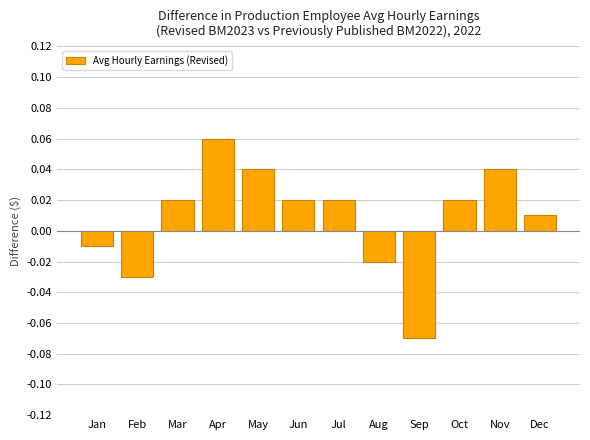

Where does the data first go above 0?

Mar